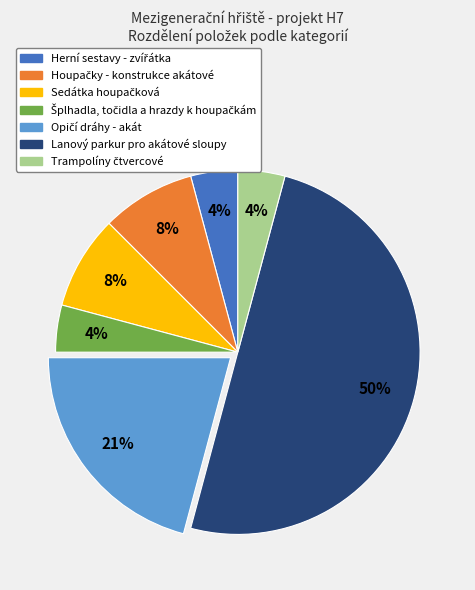

To the nearest percent, what is the difference between the largest and smallest slice percentages?

46%